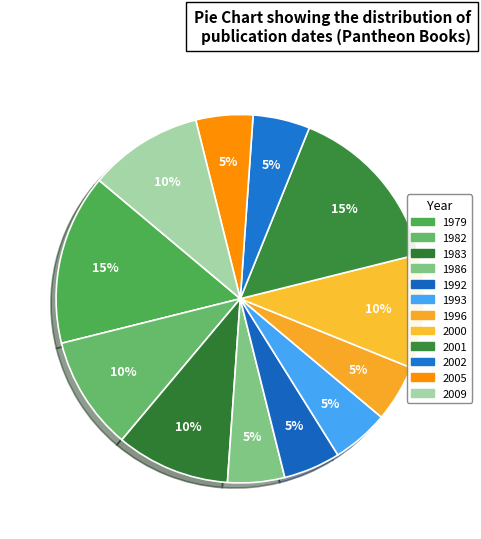

Is it true that 2000 is 10% of the pie?

True